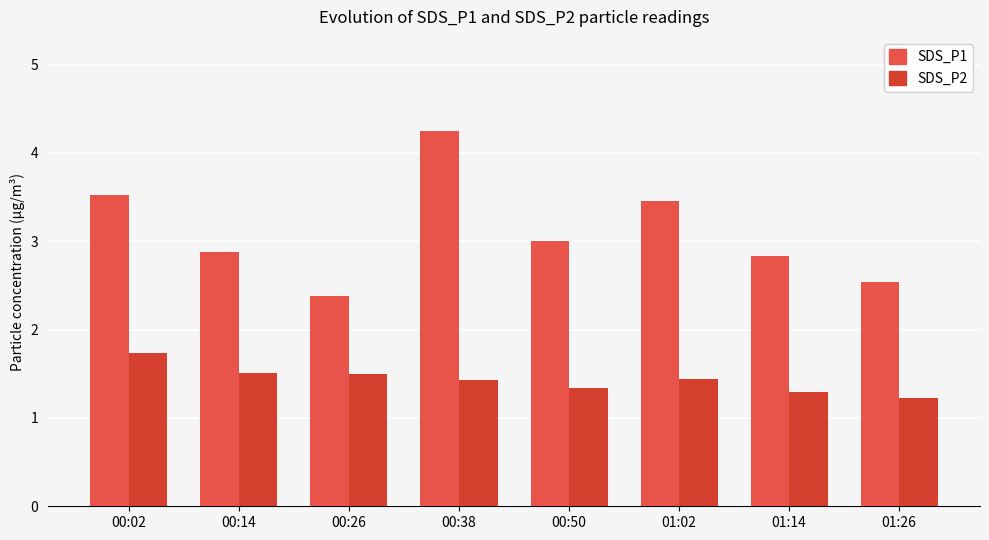

What is the lowest value of the SDS_P2 series?

1.2